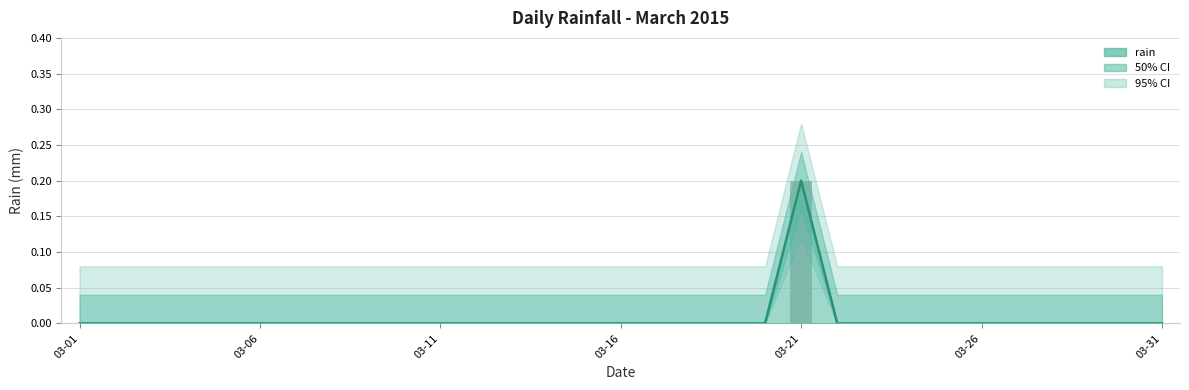

True or false: the data shows -0.1 at 2015-03-14.

False